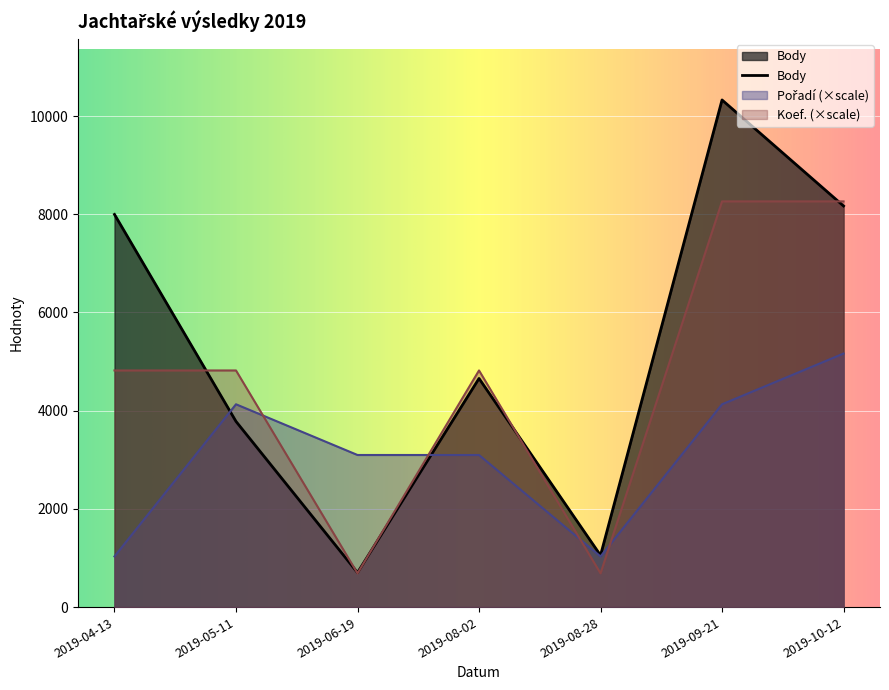

What is the difference between the maximum and minimum values in the Pořadí series?

4